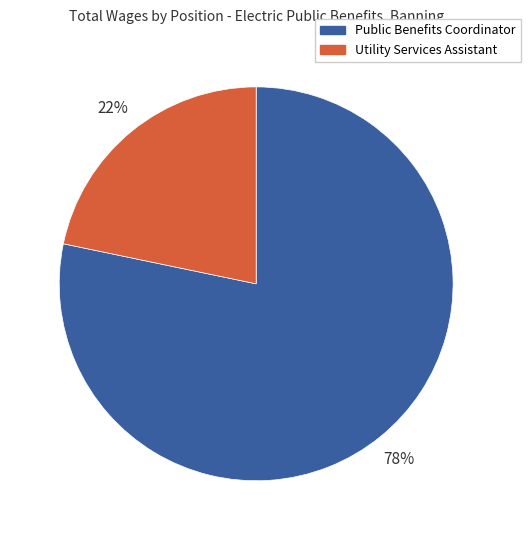

To the nearest percent, what is the combined percentage of Public Benefits Coordinator and Utility Services Assistant?

100%